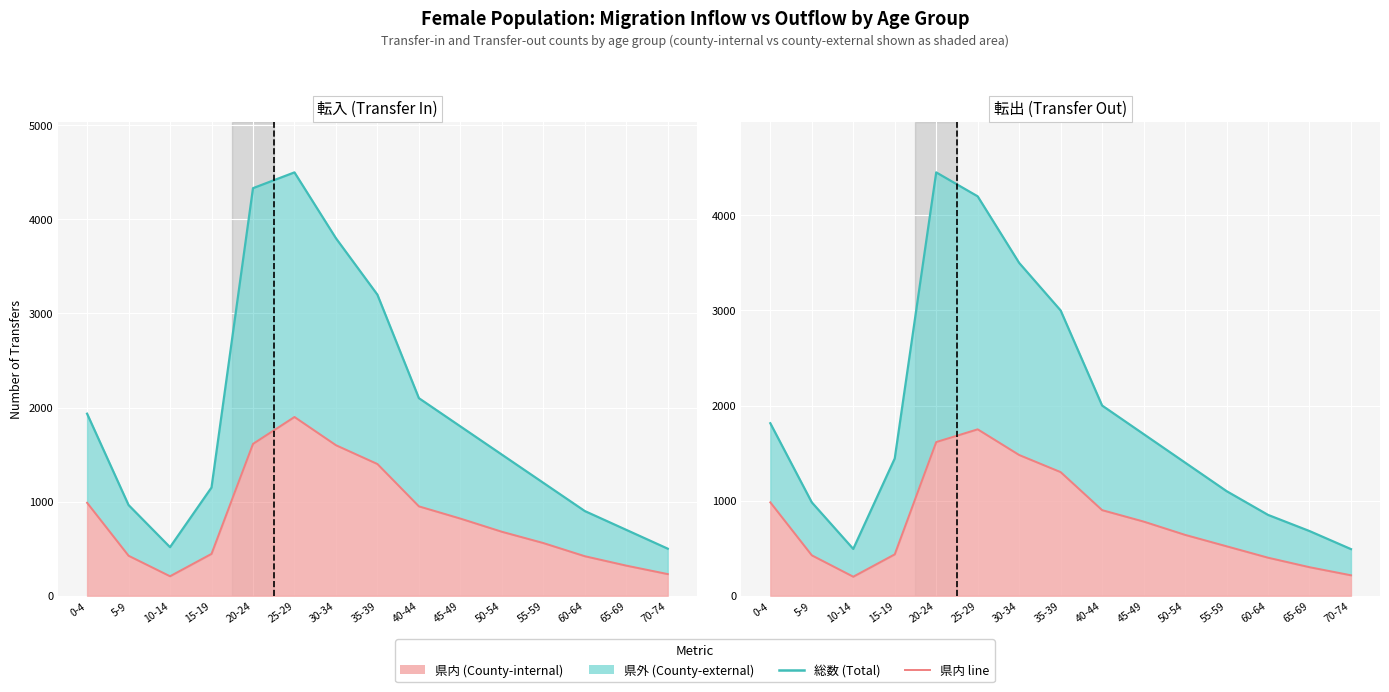

True or false: 転出_総数 (total out) has a value of 680 at 65-69.

True